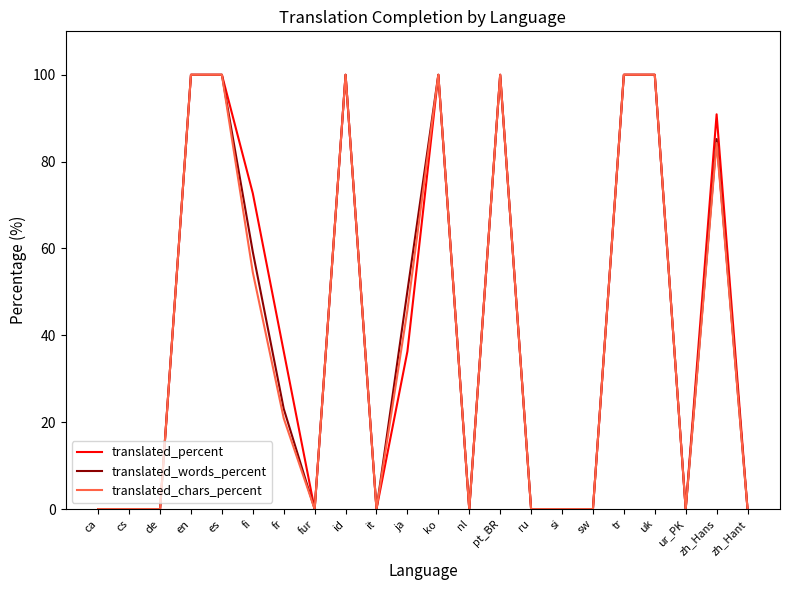

At fi, list the series in order from smallest to largest.

translated_chars_percent, translated_words_percent, translated_percent